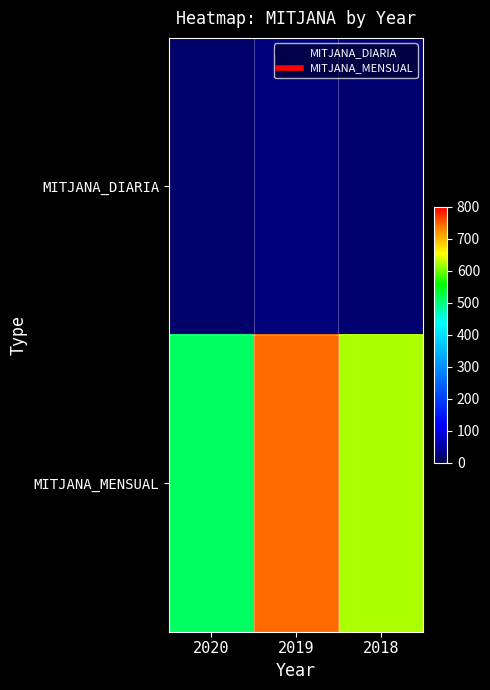

List the series in order of their peak value, highest first.

MITJANA_MENSUAL, MITJANA_DIARIA